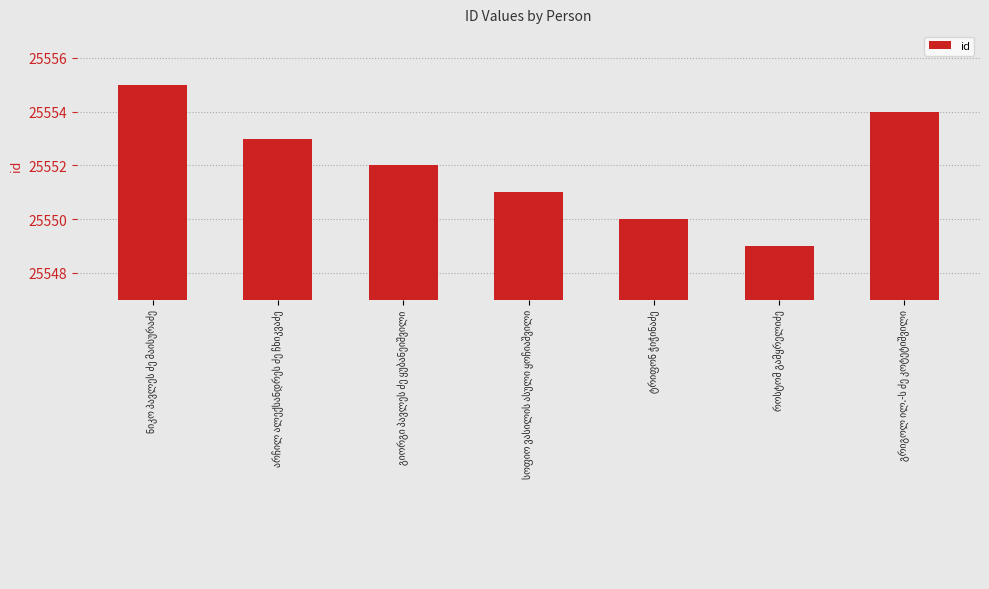

What is the difference between the maximum and minimum values?

6